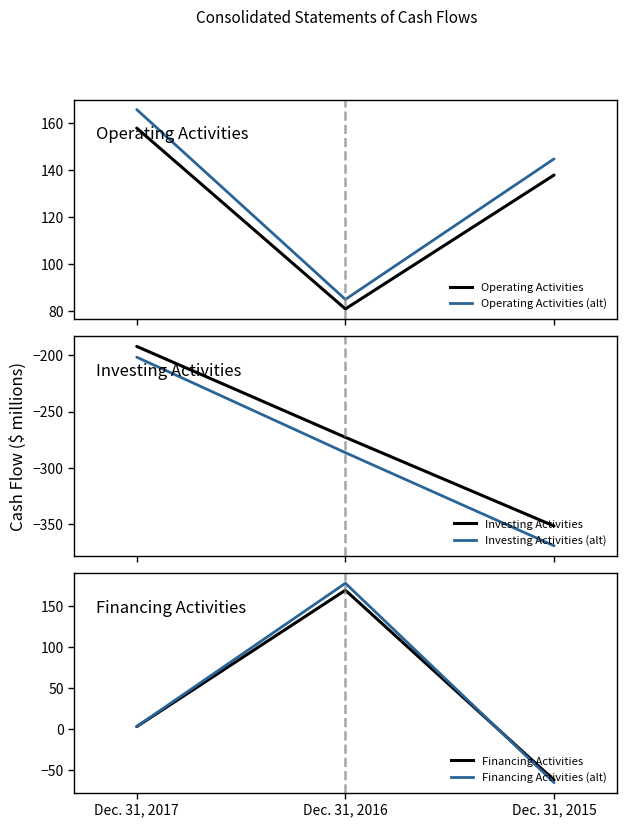

Rank the categories by Operating Activities (alt) value from lowest to highest.

Dec. 31, 2016, Dec. 31, 2015, Dec. 31, 2017